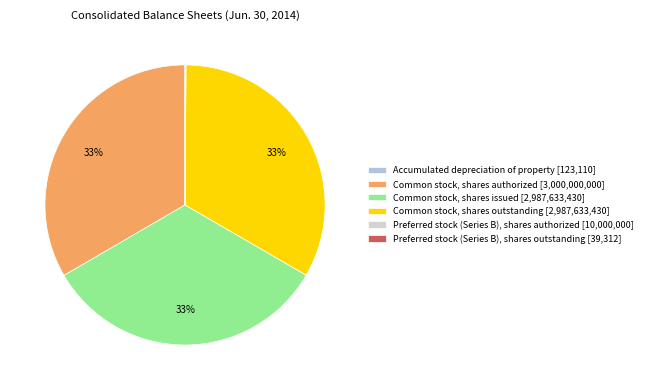

Approximately how many times larger is the value at Common stock, shares outstanding compared to Preferred stock (Series B), shares authorized?

298.8